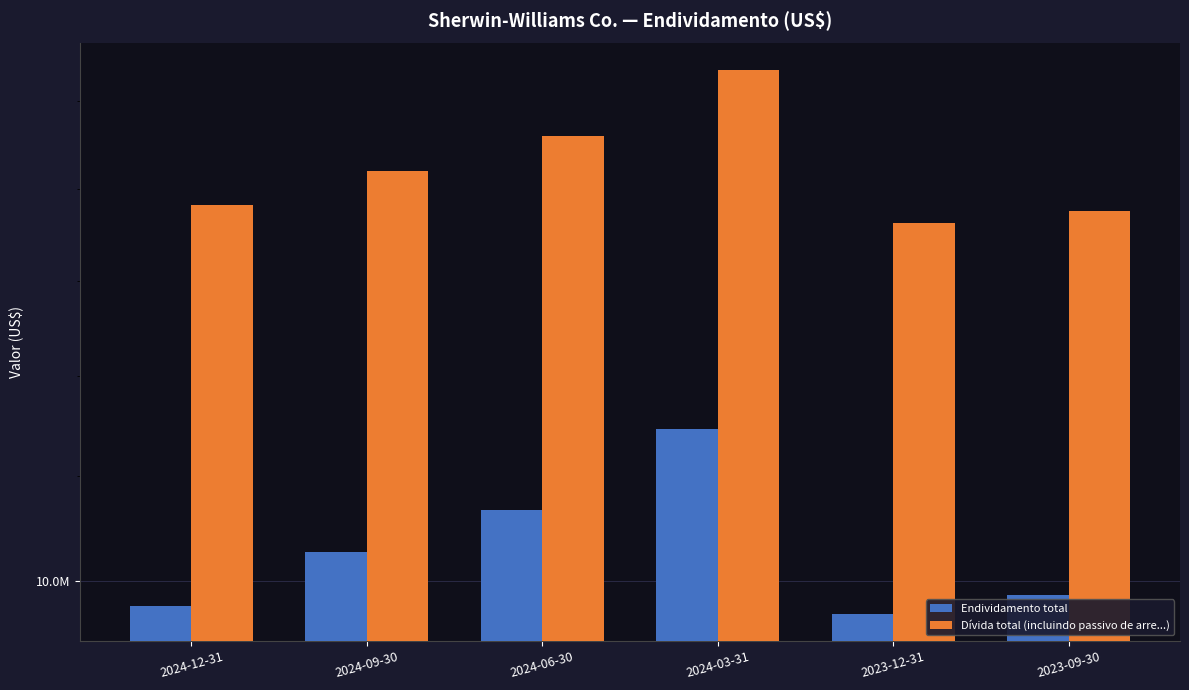

Which series has the widest spread of values?

Endividamento total